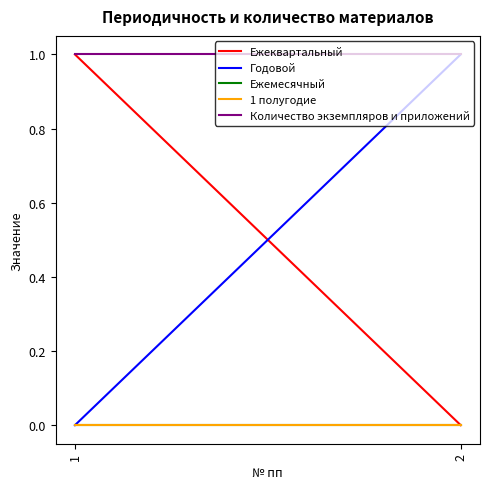

At which label is Количество экземпляров и приложений closest to 1?

1